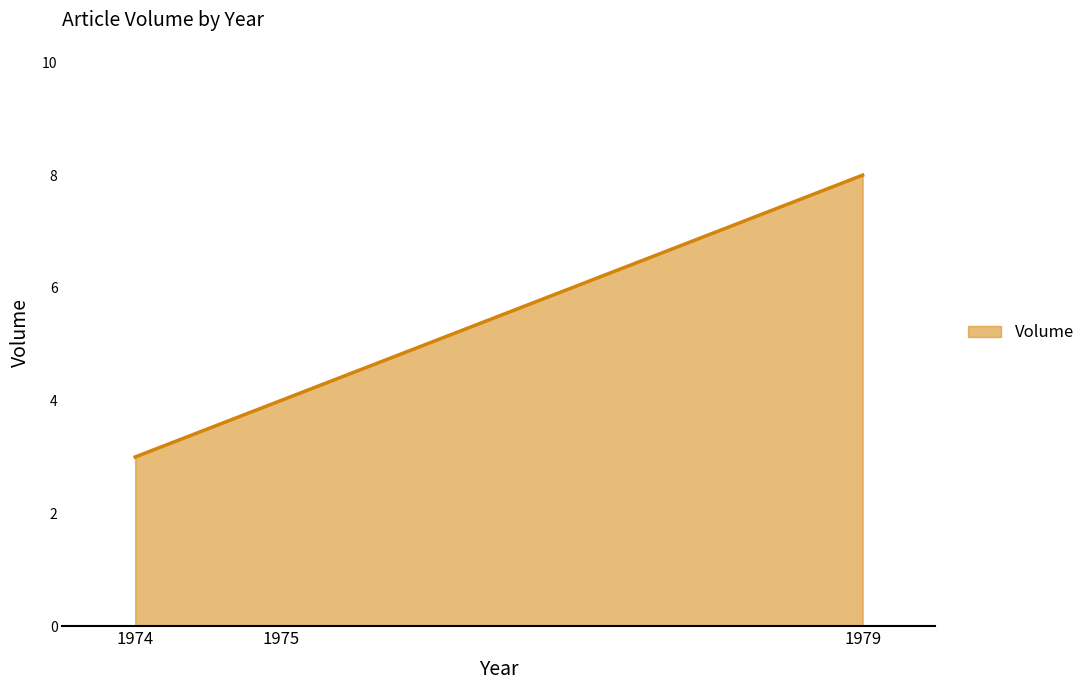

True or false: the data shows 11 at 1979.

False